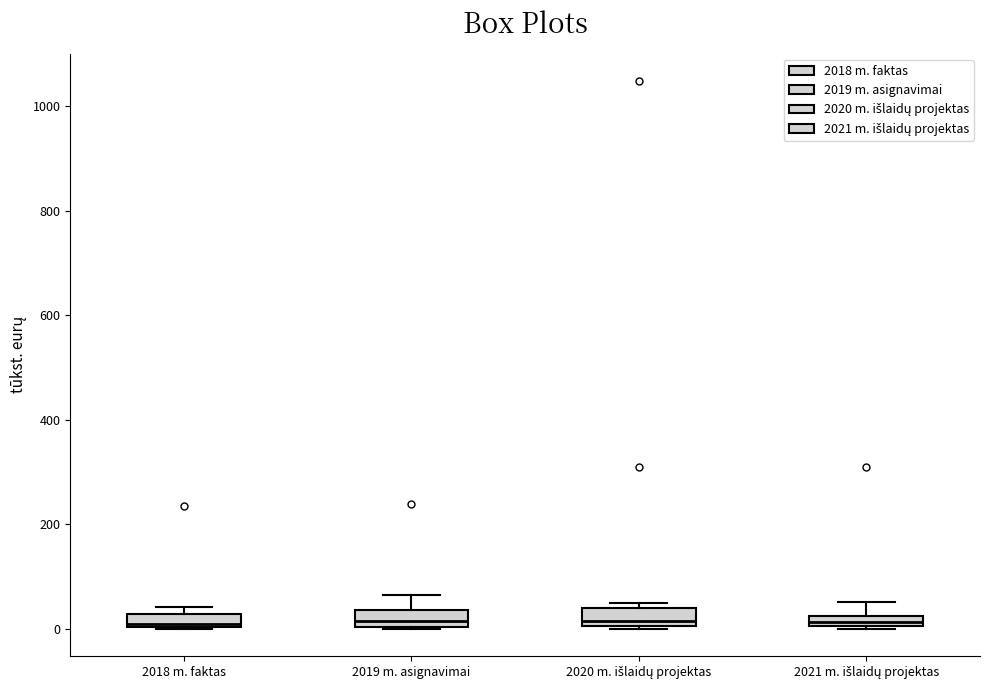

Where is the upper edge of the box for 2018 m. faktas on the y-axis? The values are not printed on the chart, so give them approximately, as read against the axis.

20